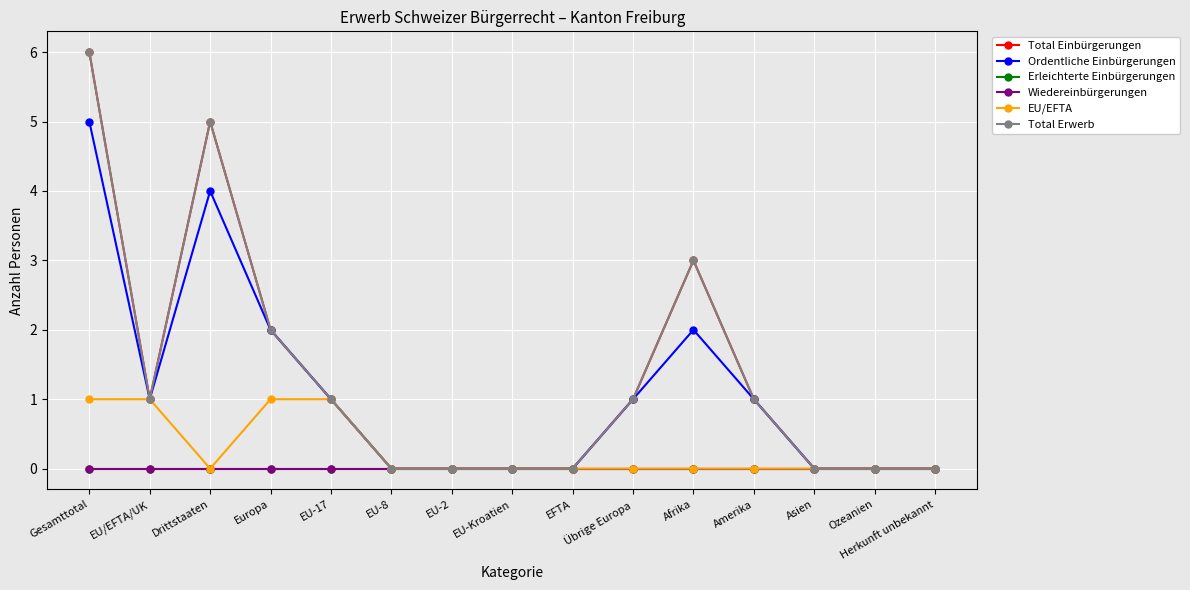

How many Total Einbürgerungen values are between 0 and 2?

12